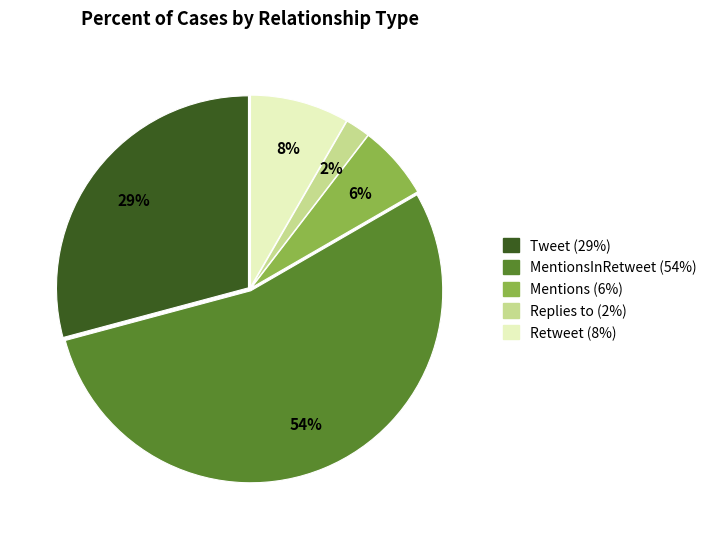

How many slices are in this pie chart?

5